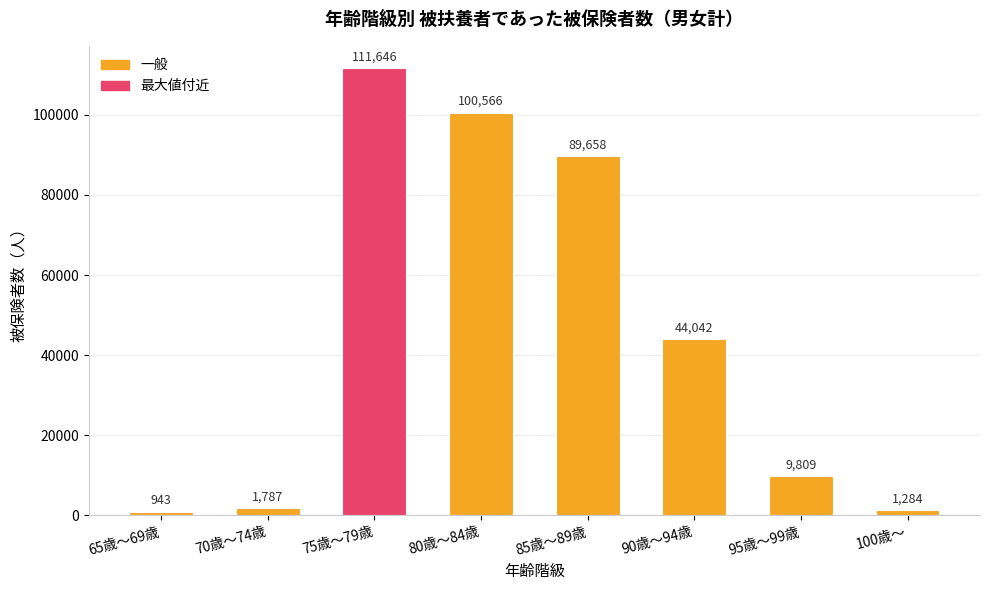

What is the difference between the maximum and minimum values?

110703